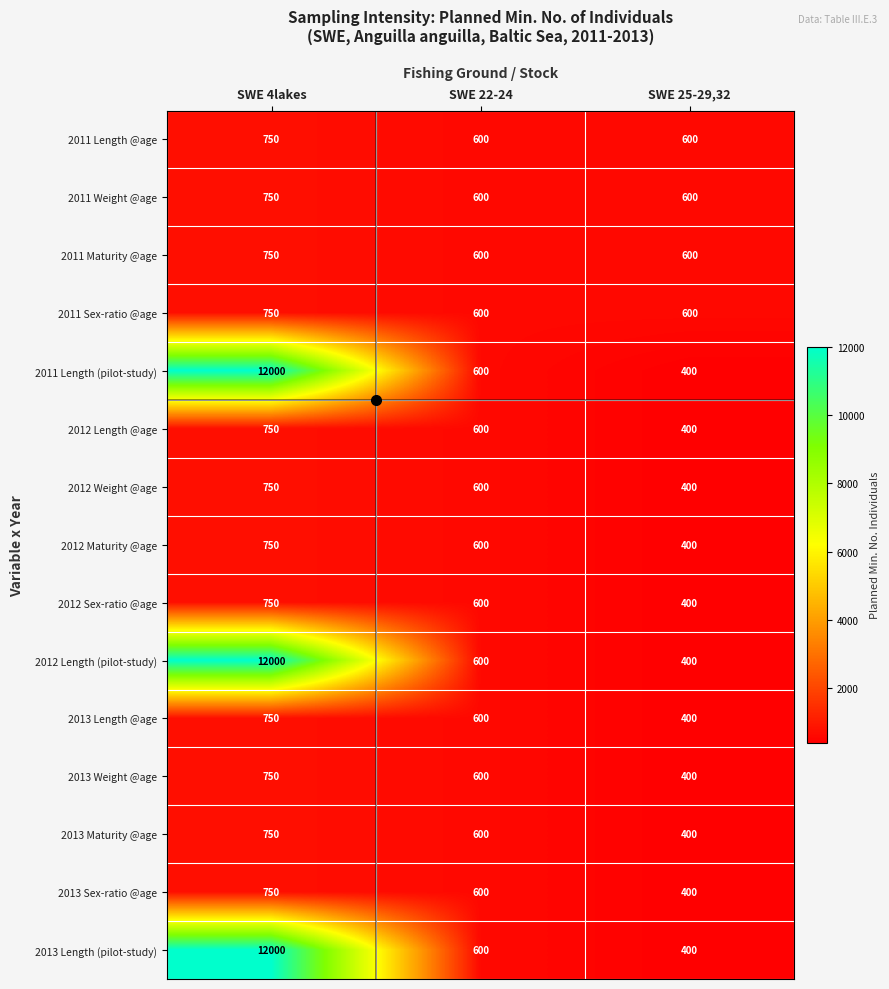

At which label does 2011 Maturity @age reach its peak?

SWE 4lakes